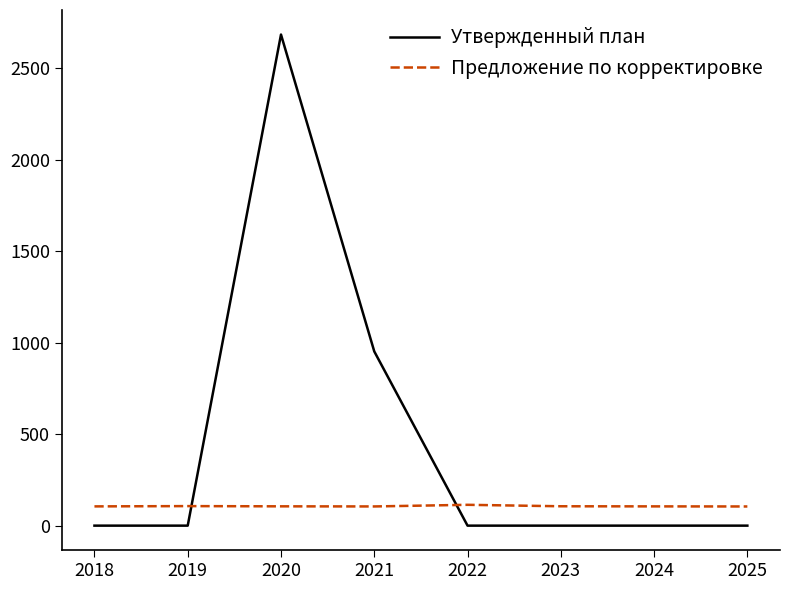

What is the total value across all series at 2023?

105.9